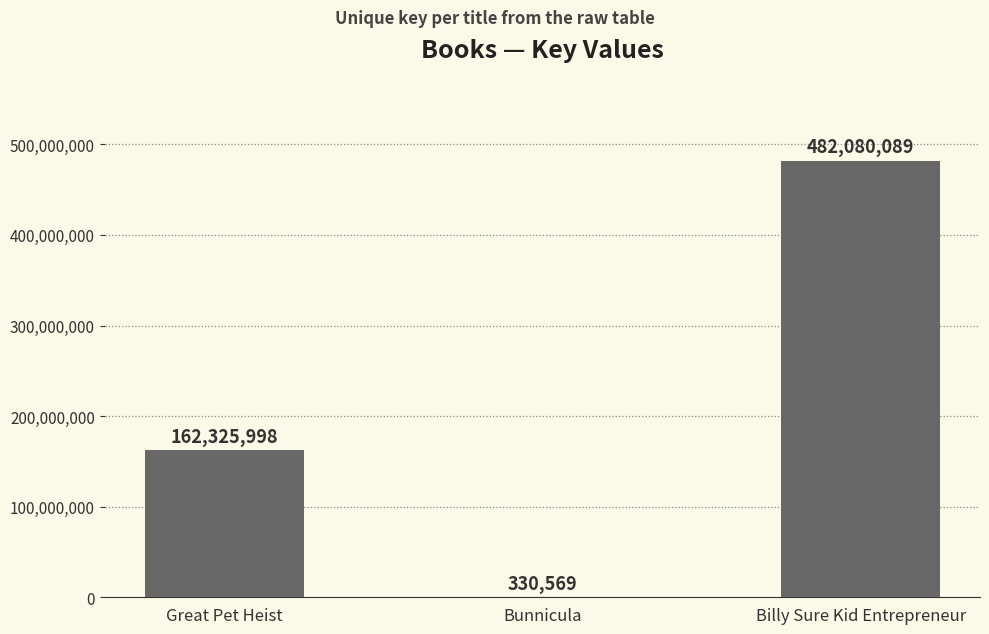

Which has a higher value, Billy Sure Kid Entrepreneur or Great Pet Heist?

Billy Sure Kid Entrepreneur